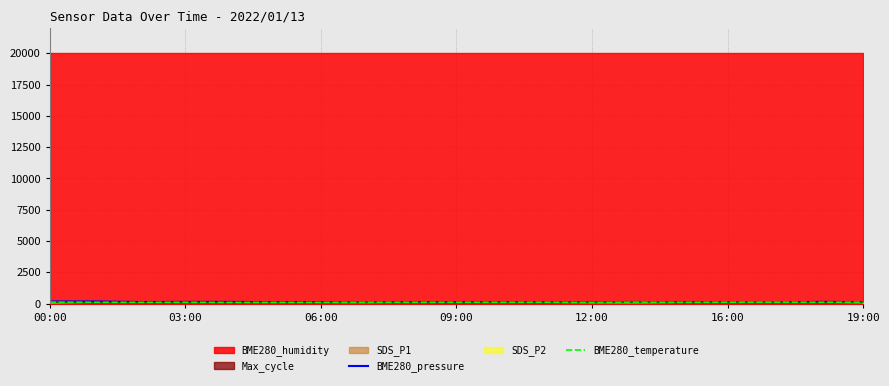

At which category does the chart reach its minimum across all series?

16